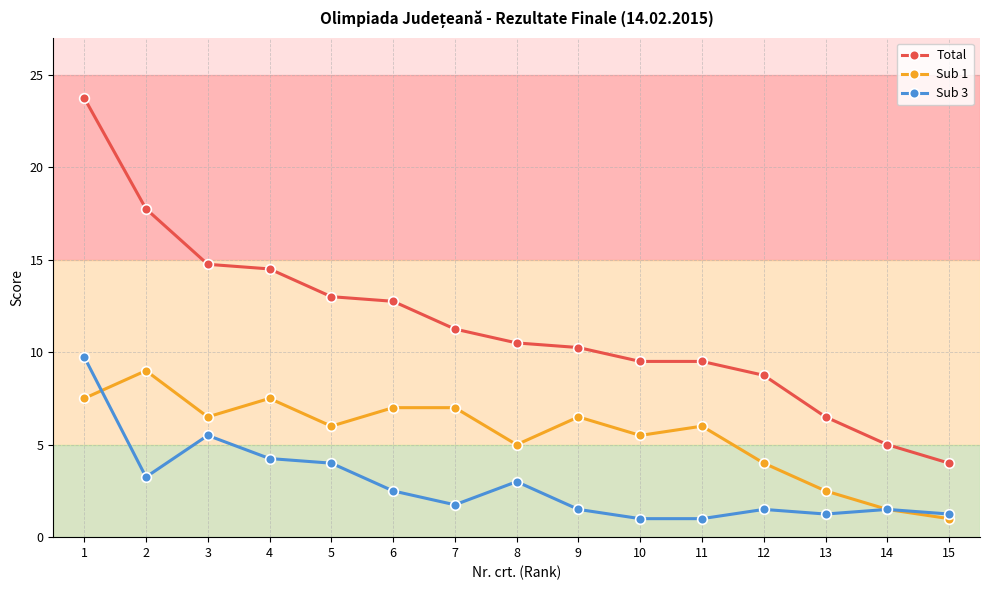

Rank the series by their average value, from highest to lowest.

Total, Sub 1, Sub 3